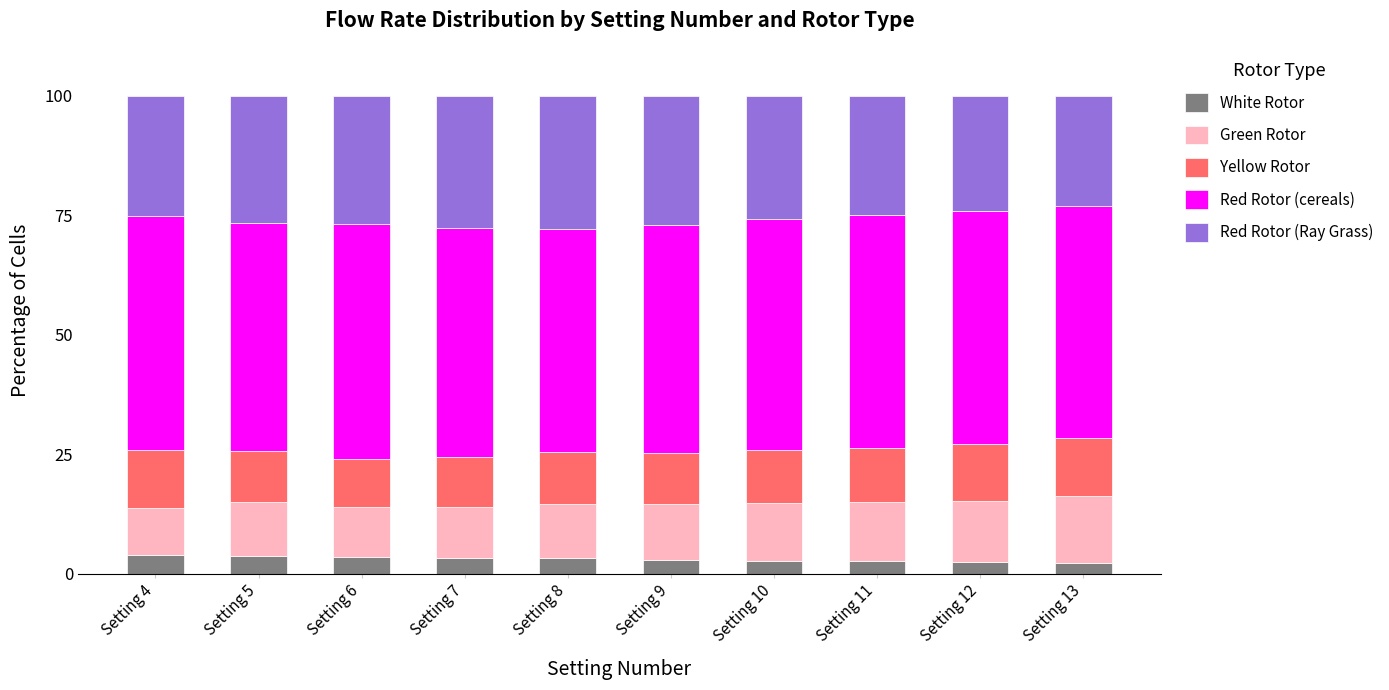

What is the lowest value of the White Rotor series?

2.3